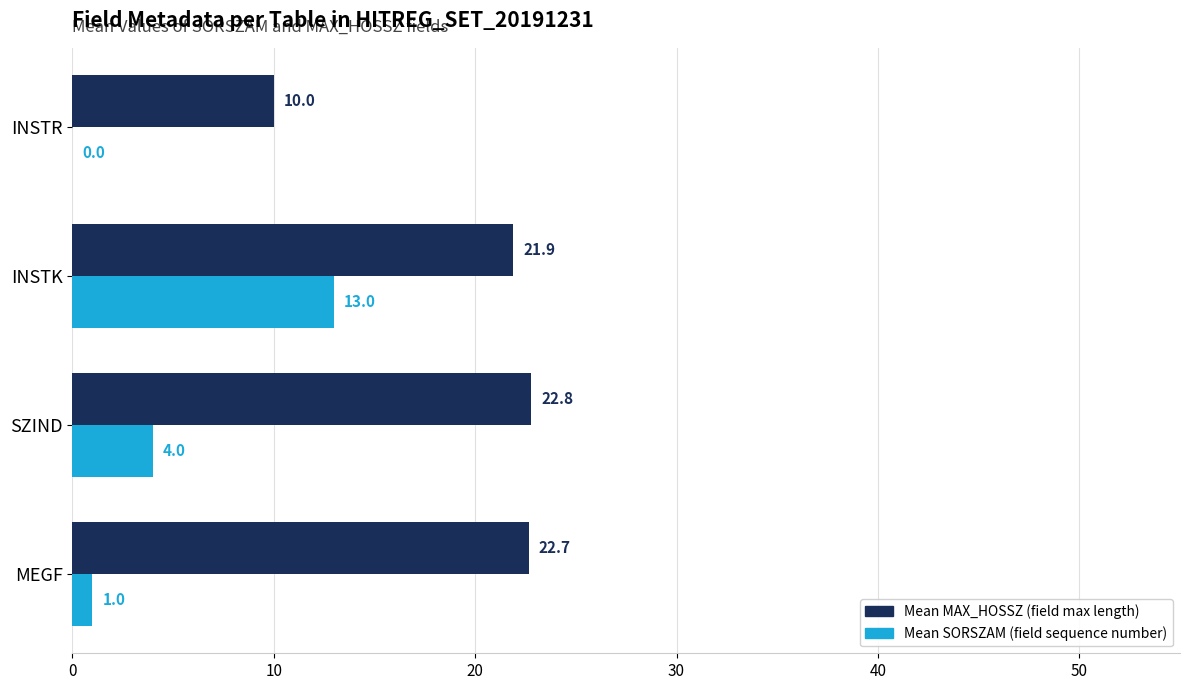

At which category is the sum across all series the highest?

INSTK